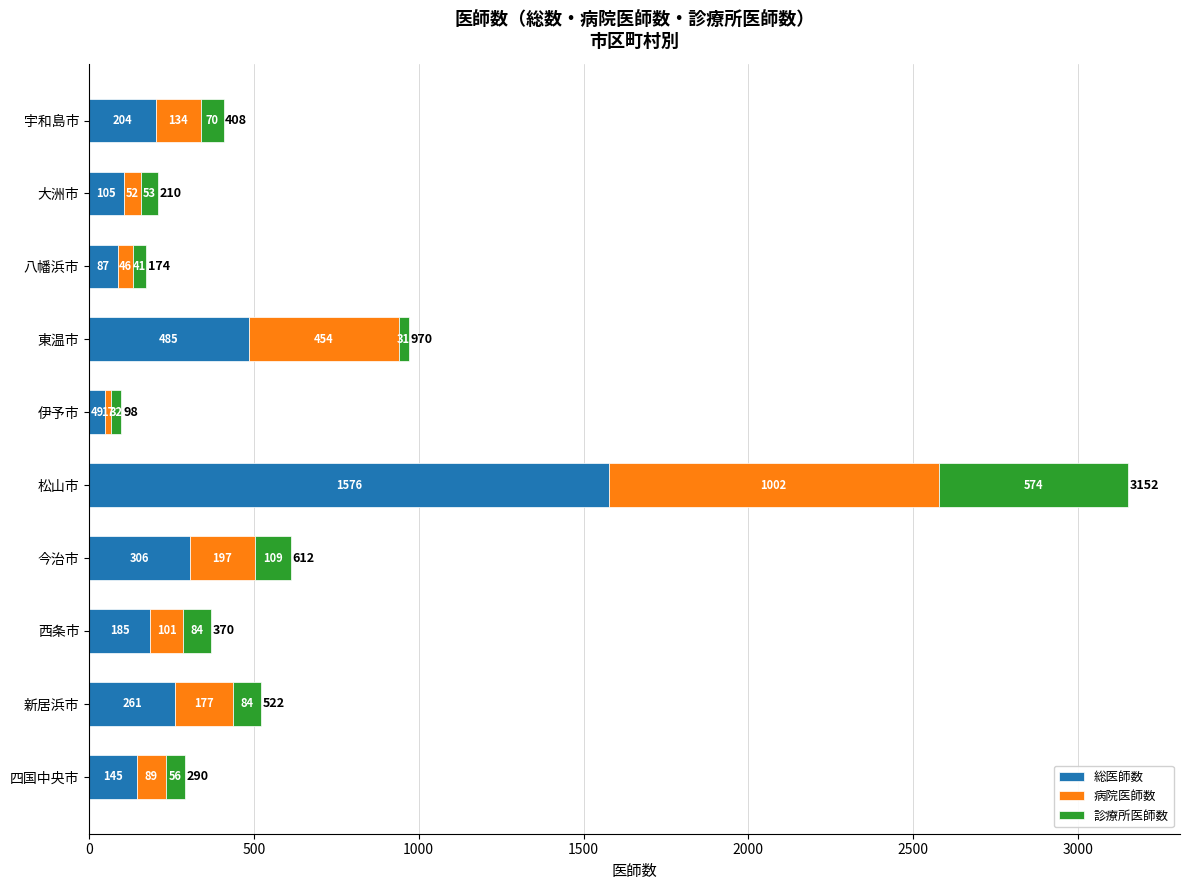

What is the difference between the maximum and minimum values in the 総医師数 series?

1527